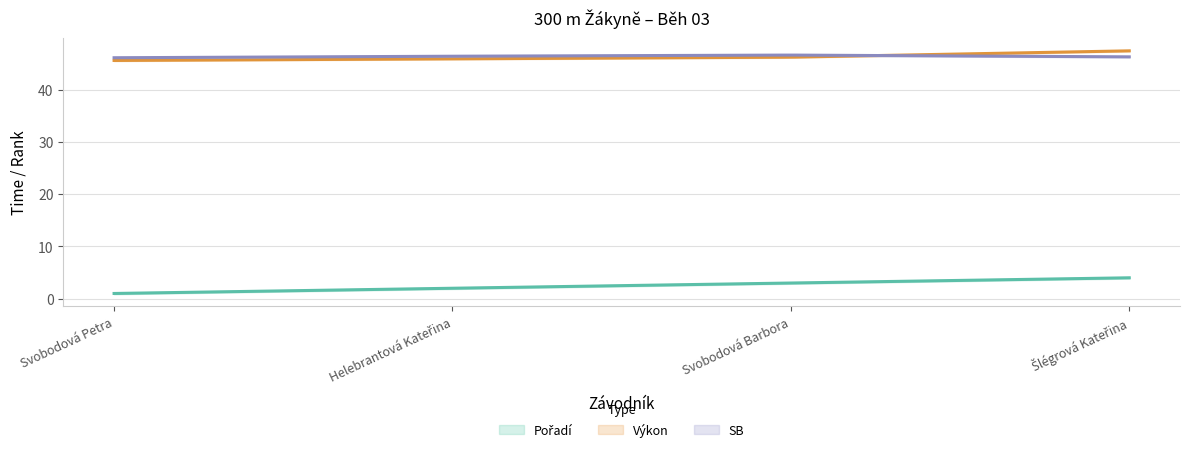

Is this an area chart (filled region under the line)?

No